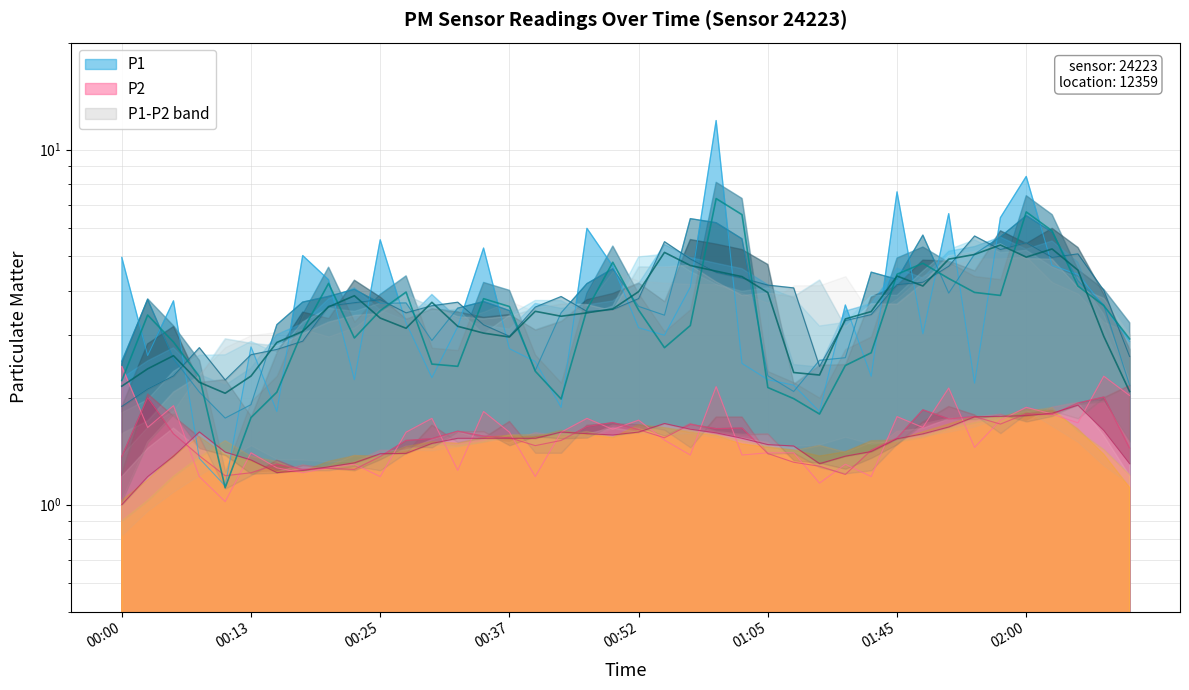

What is the sum of the P1 values at 01:45 and 00:35?

12.9